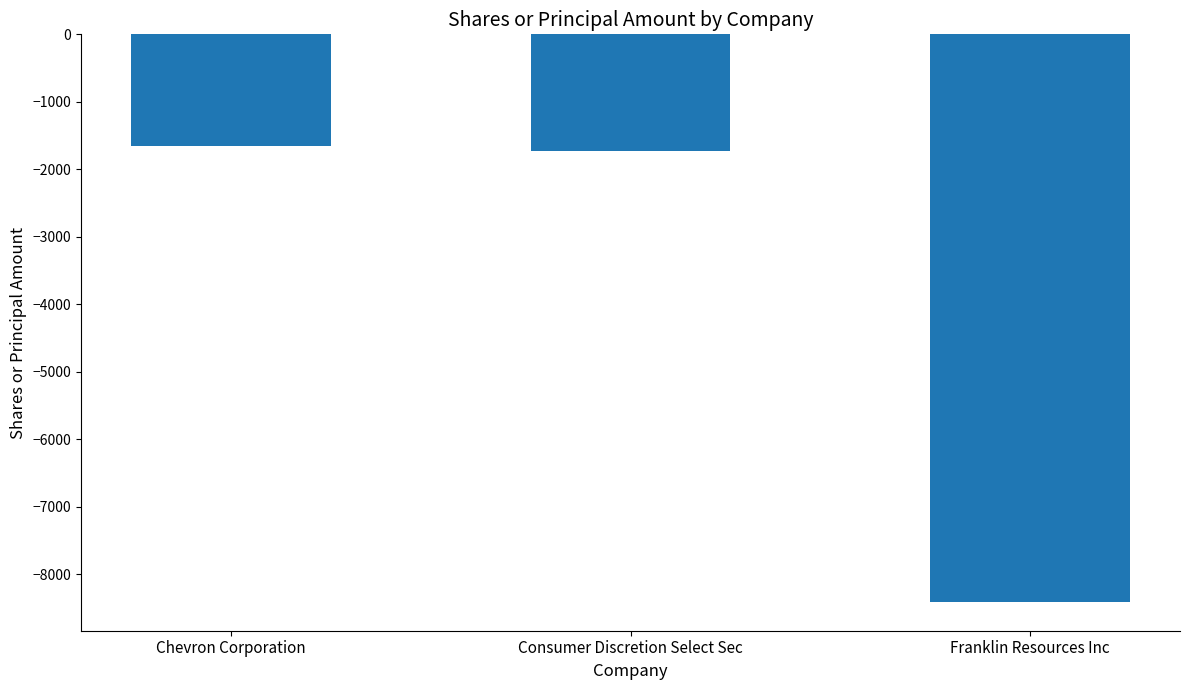

How many distinct data groups are displayed?

1